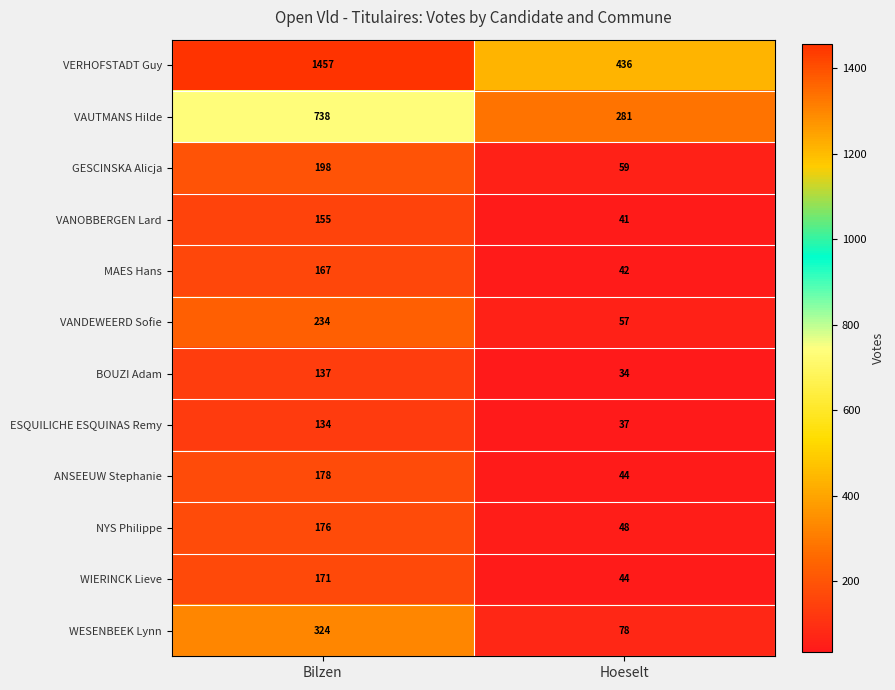

Rank the series at Bilzen from lowest to highest value.

ESQUILICHE ESQUINAS Remy, BOUZI Adam, VANOBBERGEN Lard, MAES Hans, WIERINCK Lieve, NYS Philippe, ANSEEUW Stephanie, GESCINSKA Alicja, VANDEWEERD Sofie, WESENBEEK Lynn, VAUTMANS Hilde, VERHOFSTADT Guy